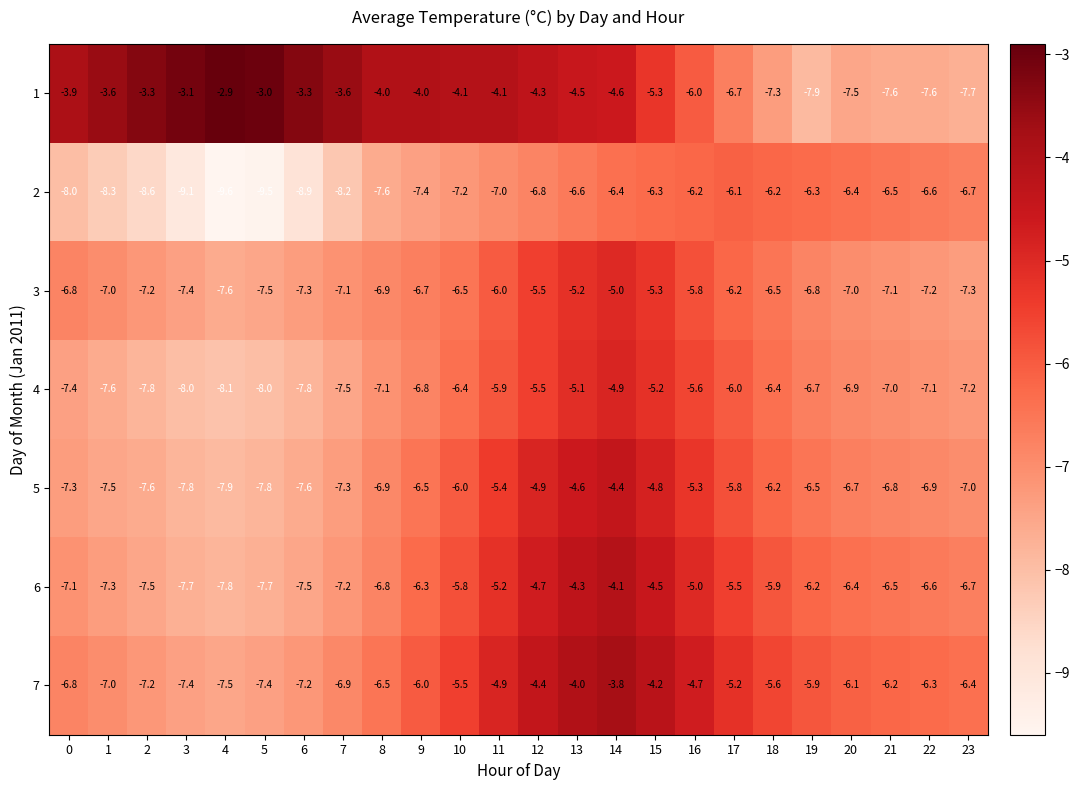

Read the 3 value at 21.

-7.1